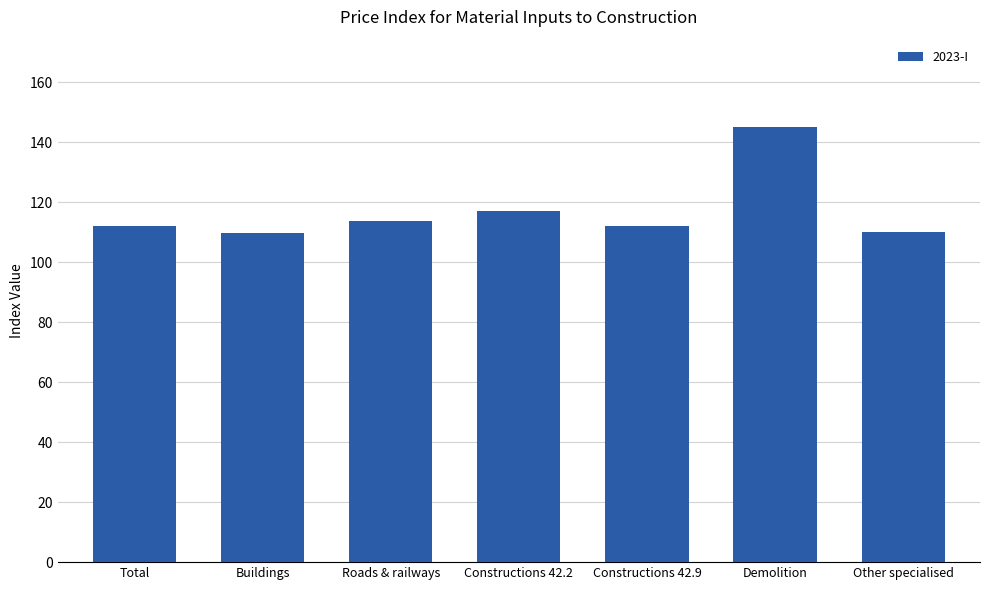

Approximately how many times larger is the value at Total compared to Demolition?

0.8